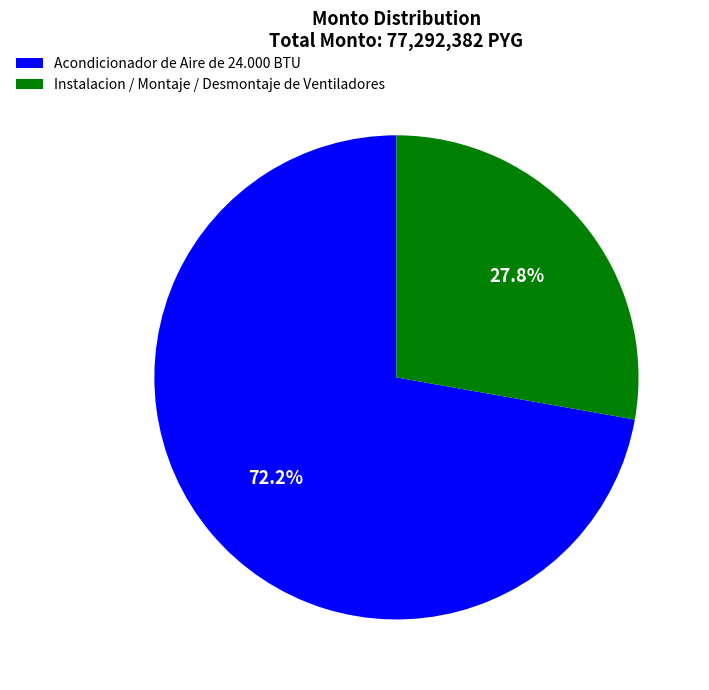

Between Instalacion / Montaje / Desmontaje de Ventiladores and Acondicionador de Aire de 24.000 BTU, which is larger?

Acondicionador de Aire de 24.000 BTU